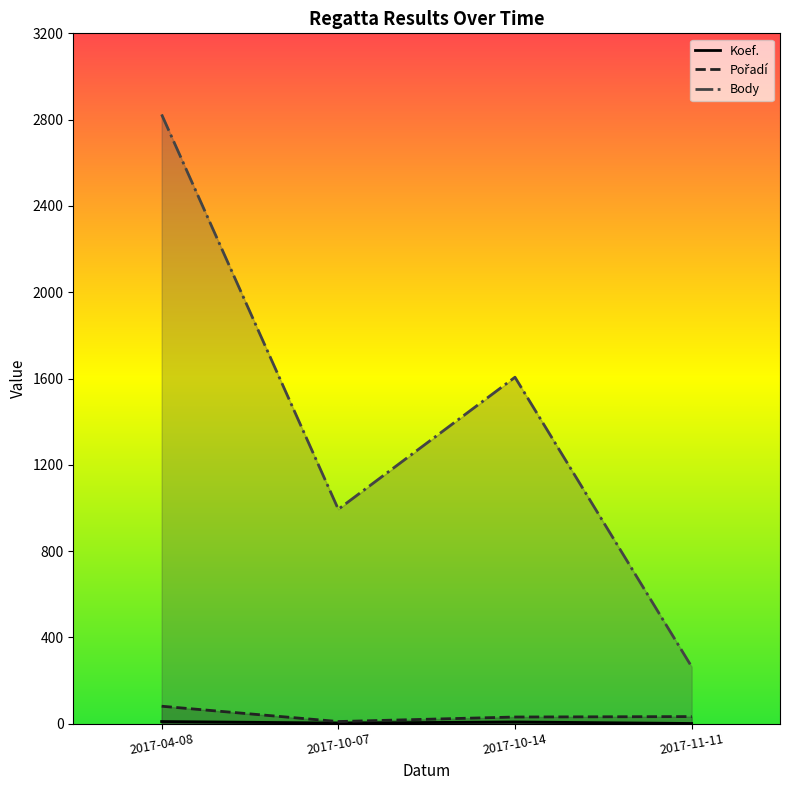

How many values in the Pořadí series exceed 33?

1